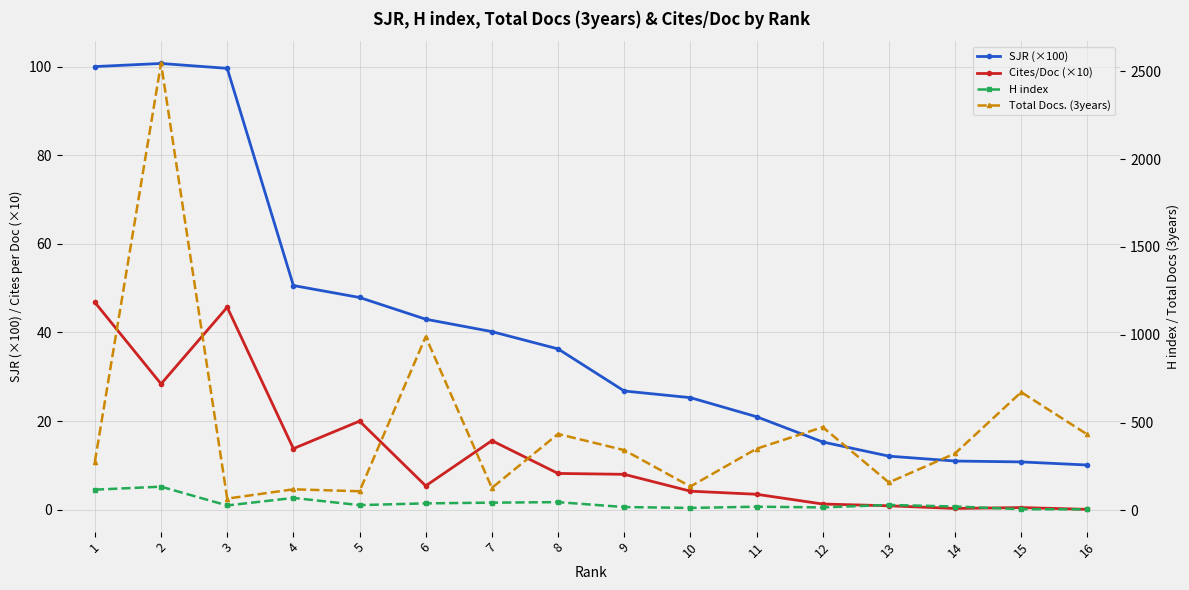

What is the value of the Total Docs. (3years) point at the 7th from the left?

128.0